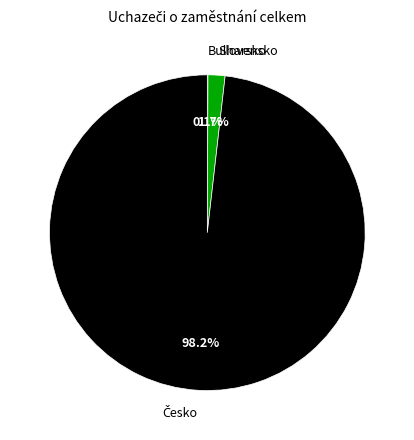

Is there any slice that represents more than half of the pie?

Yes